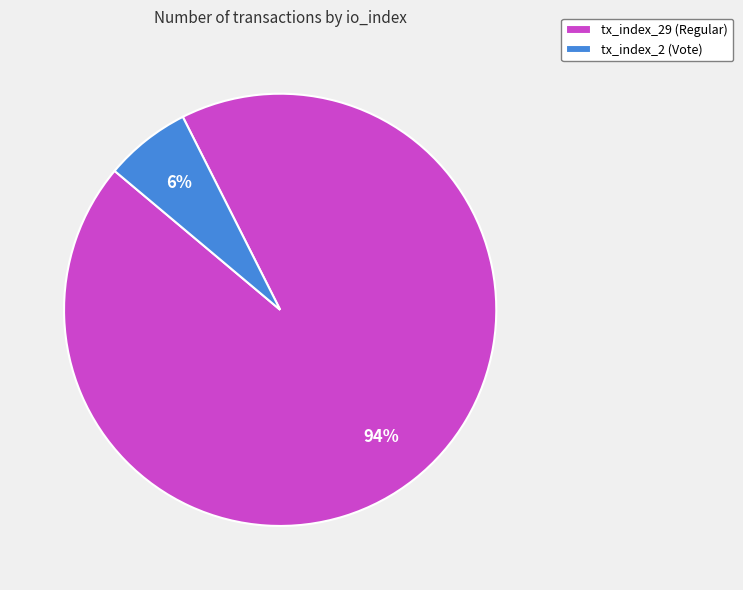

Rank the categories by value from lowest to highest.

tx_index_2 (Vote), tx_index_29 (Regular)